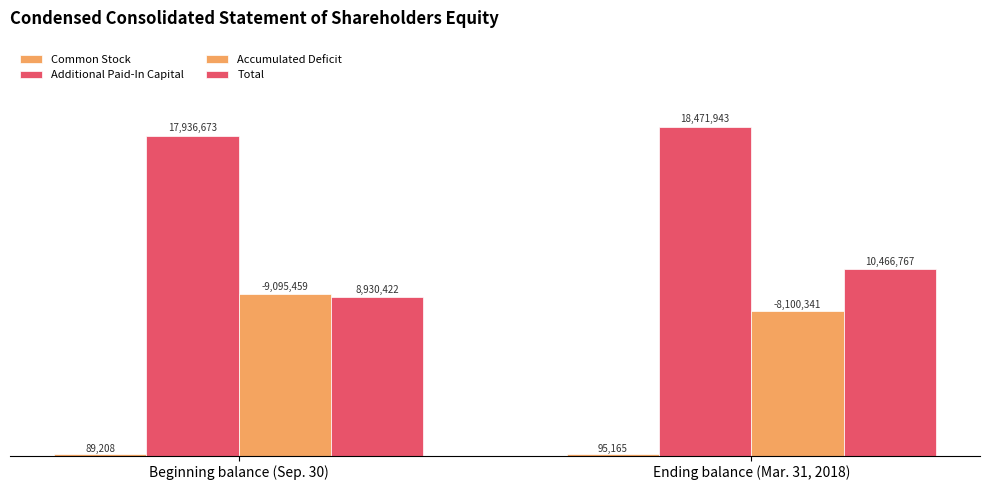

Are the bars horizontal?

No